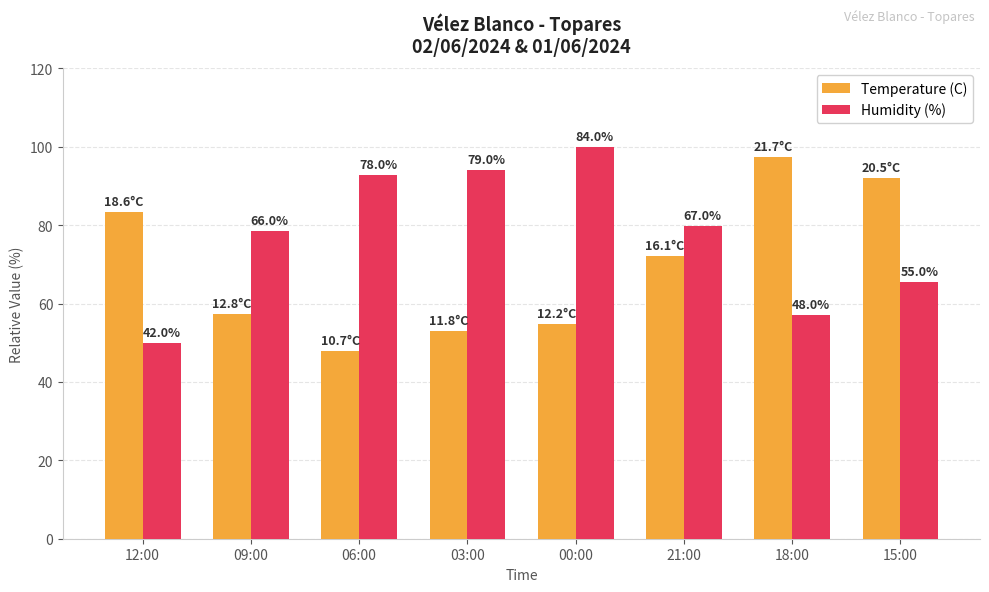

Between 12:00 and 00:00, which is larger?

12:00